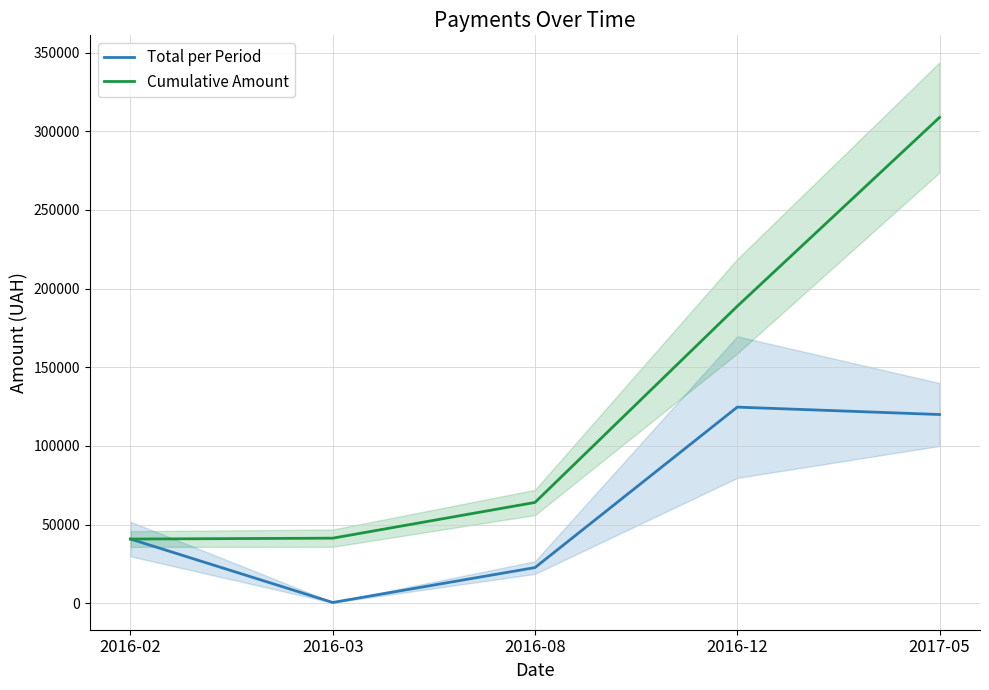

Which series changed the most between 2016-02 and 2017-05?

Cumulative Amount